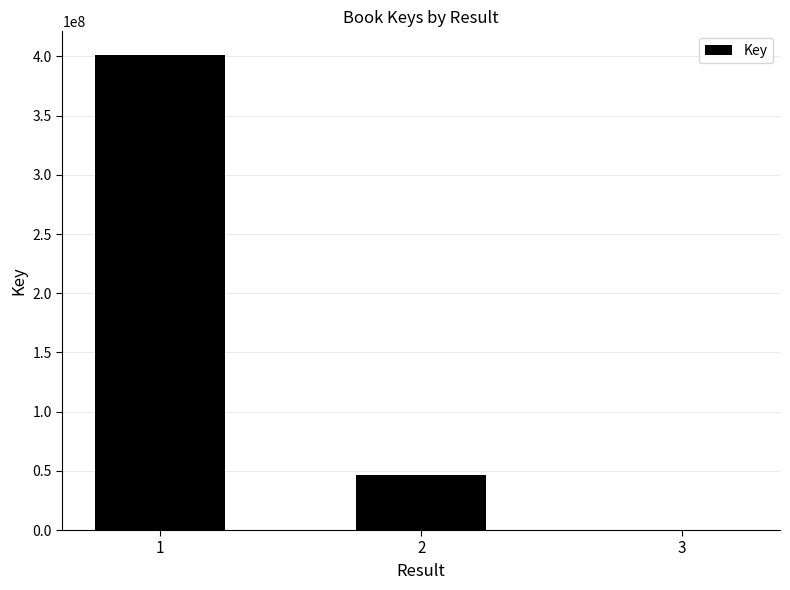

What is the sum of all values?

447777718